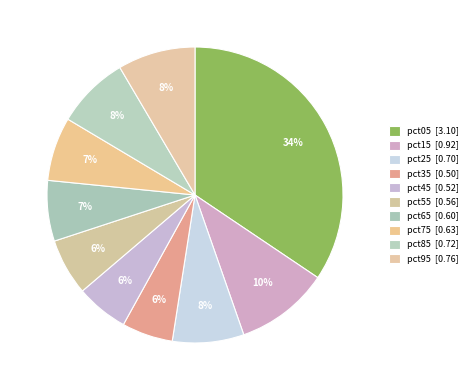

Which category has the biggest portion of the pie?

pct05